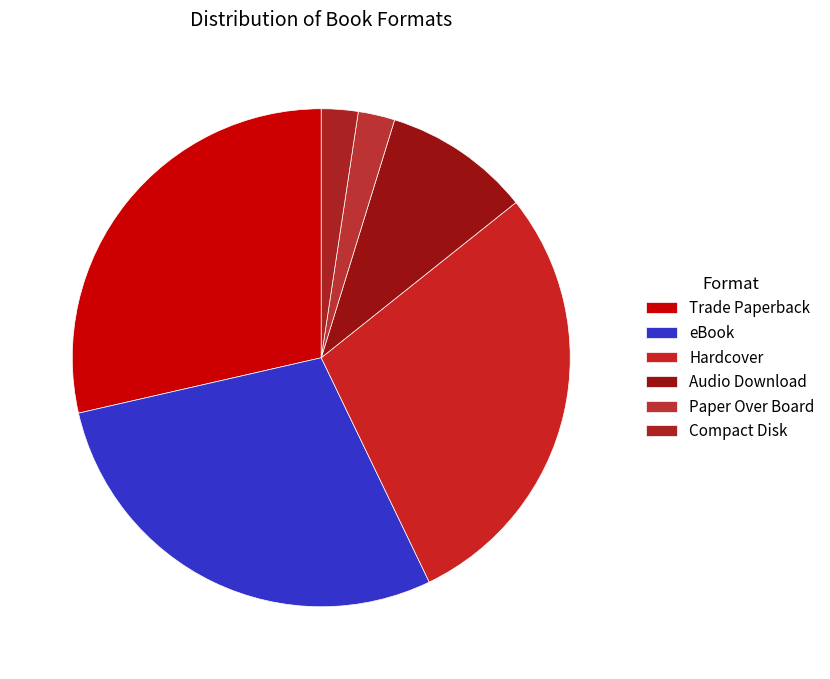

To the nearest percent, what is the difference between the largest and smallest slice percentages?

26%